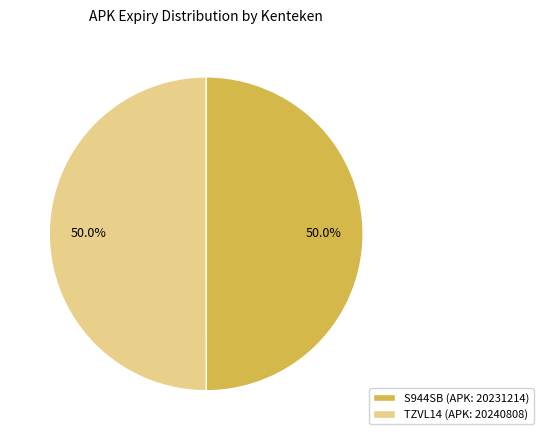

Combined, do TZVL14 (APK: 20240808) and S944SB (APK: 20231214) account for over 50%?

Yes